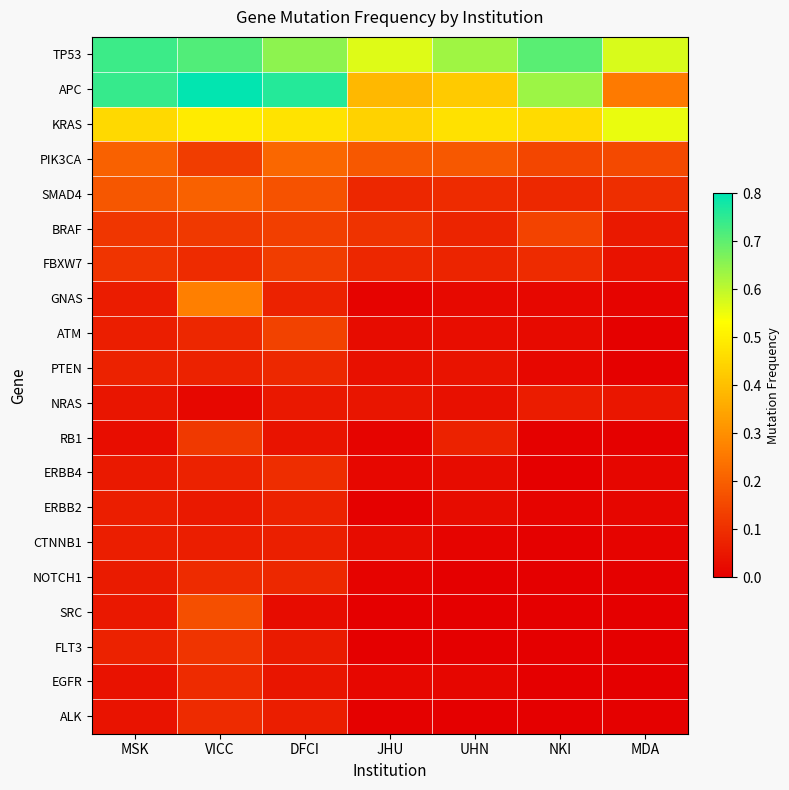

Rank the series by their maximum value, from lowest to highest.

NRAS, CTNNB1, ERBB2, PTEN, NOTCH1, EGFR, ALK, ERBB4, FLT3, RB1, FBXW7, ATM, BRAF, SRC, SMAD4, PIK3CA, GNAS, KRAS, TP53, APC